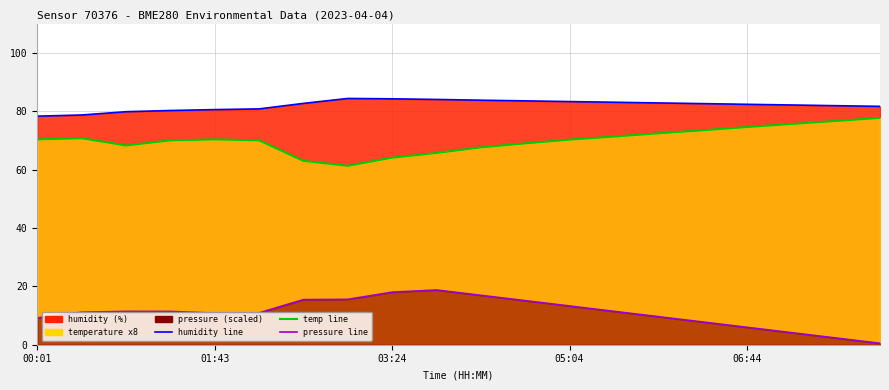

True or false: temperature x8 and humidity (line) cross at least once.

False